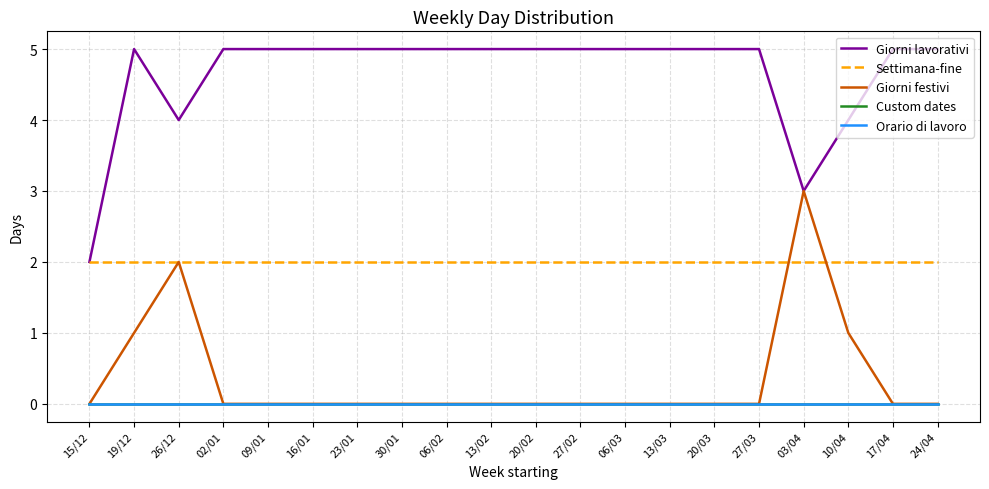

Which series has the largest range (max minus min)?

Giorni lavorativi